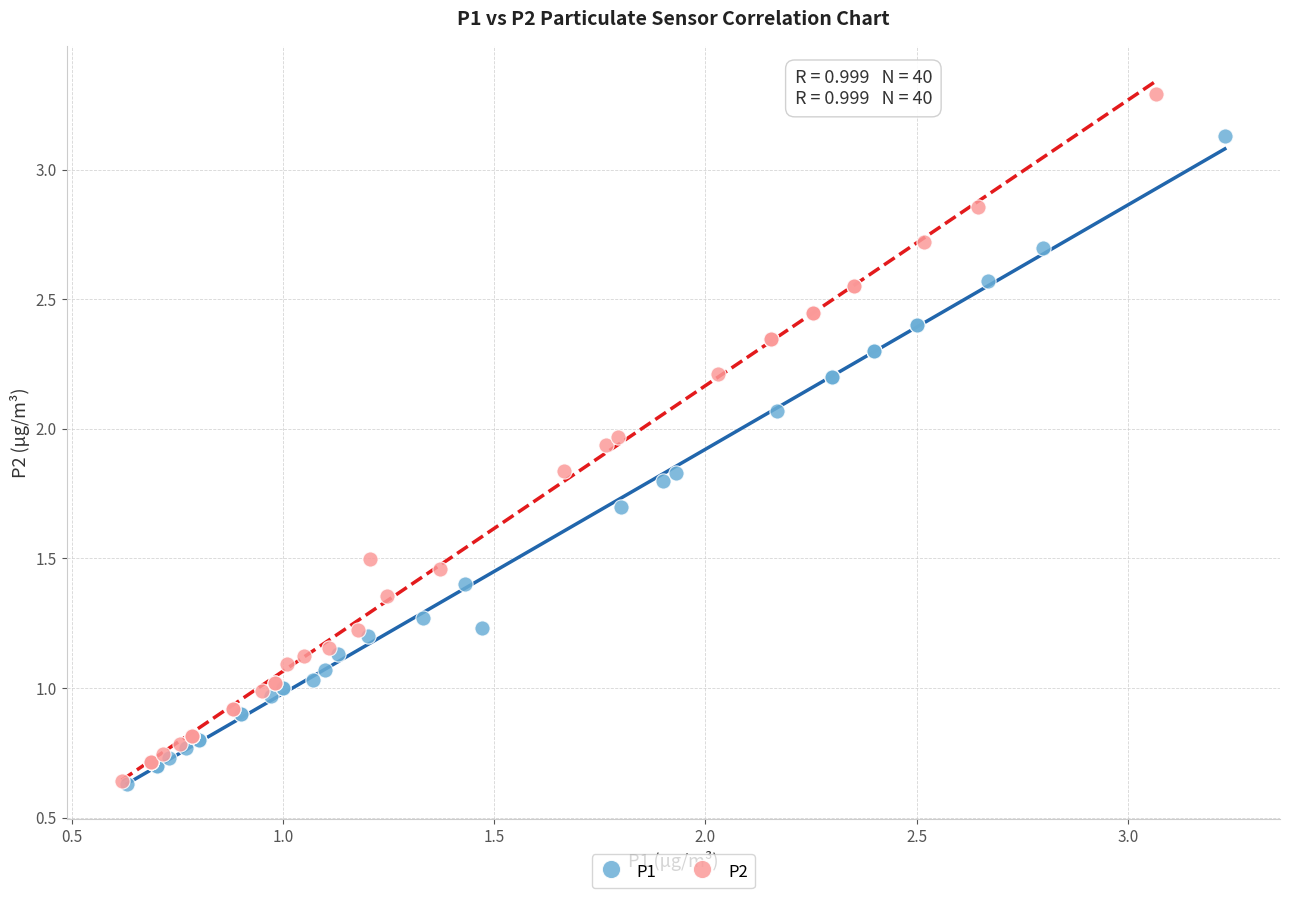

Which series has the widest spread of Y values?

P2